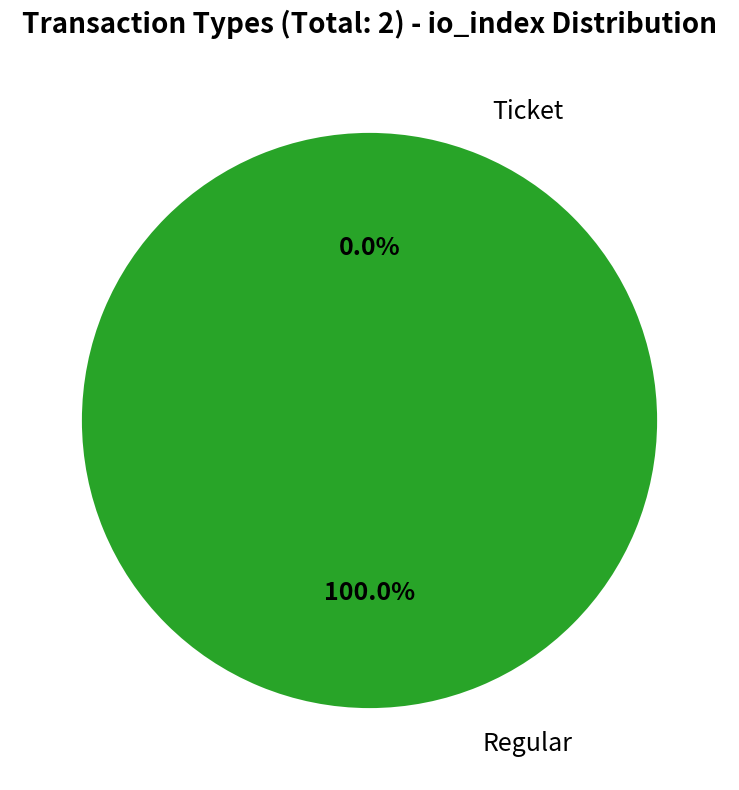

Does Regular account for over 50% of the chart?

Yes